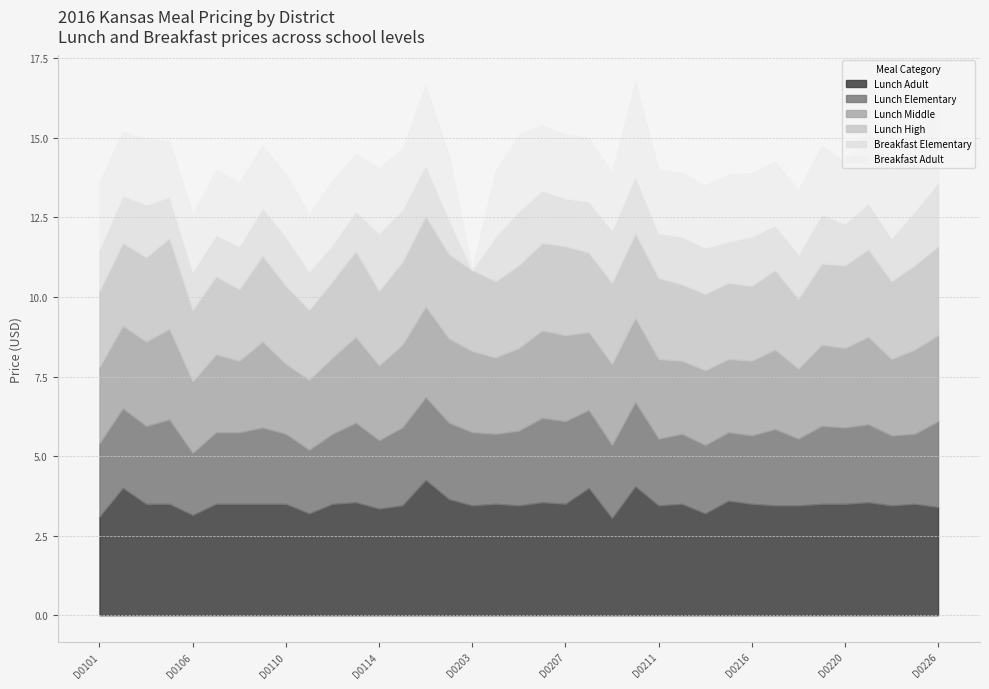

What is the difference between the Breakfast Adult values at D0108 and D0109?

0.1